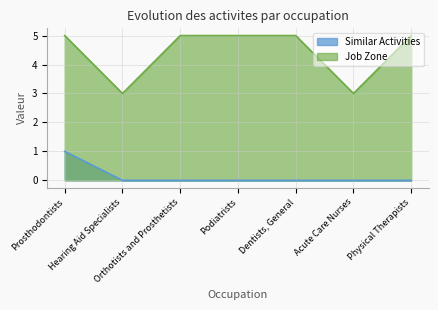

At how many categories does at least one series exceed 2?

7